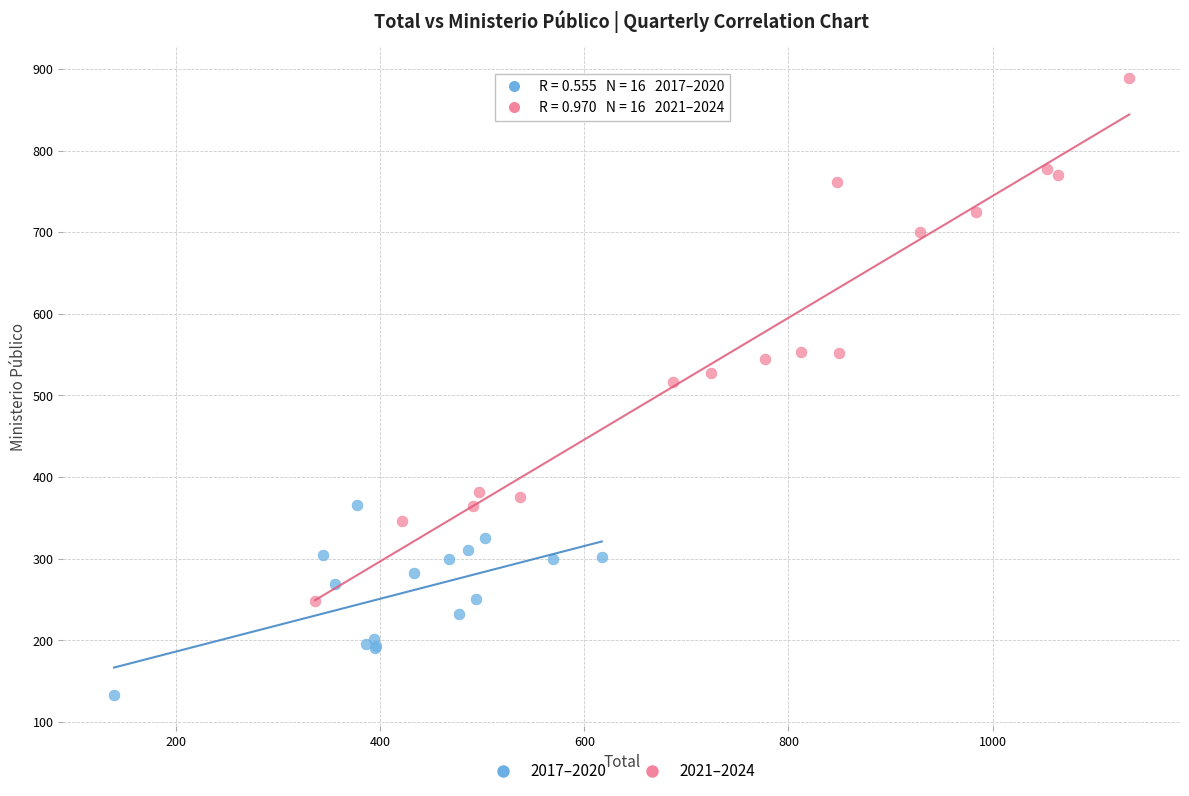

What are all the series names shown in the legend?

2017–2020, 2021–2024